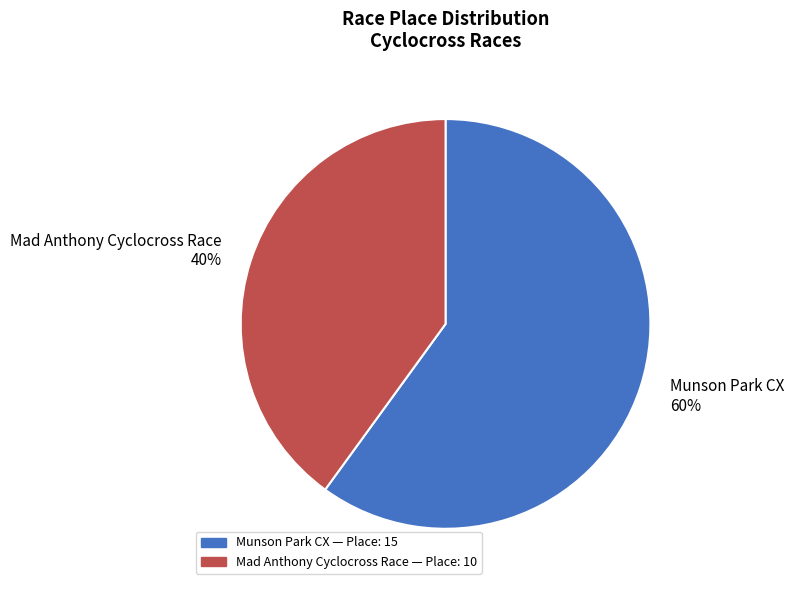

To the nearest percent, what is the combined percentage of Mad Anthony Cyclocross Race and Munson Park CX?

100%